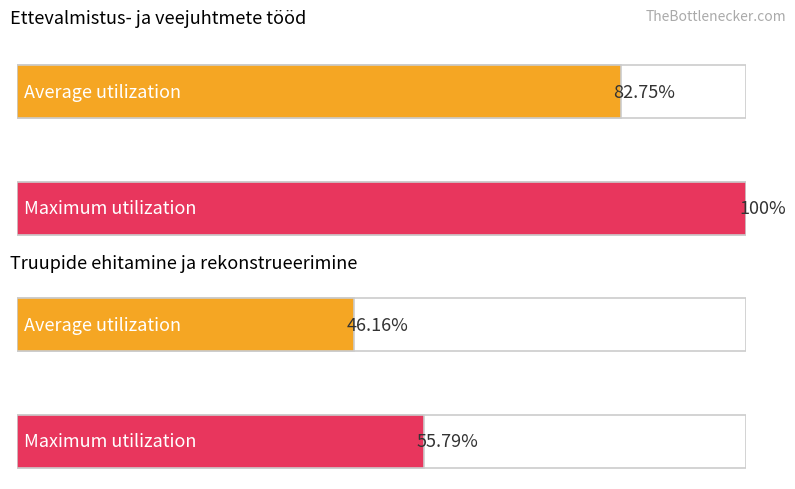

True or false: Maht has a value of 20032.6 at 12.

False